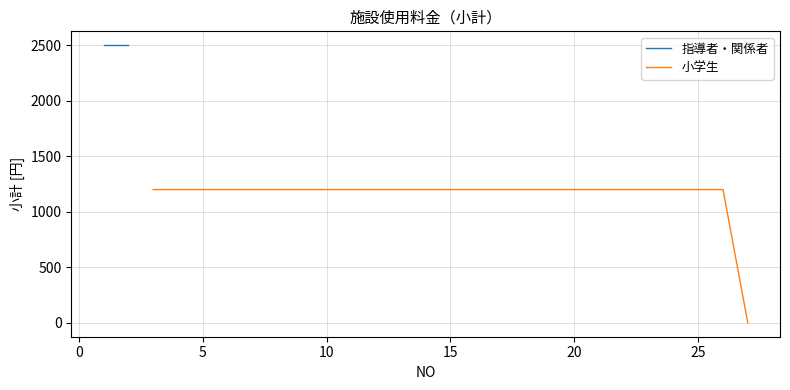

How many data points does each series have?

25